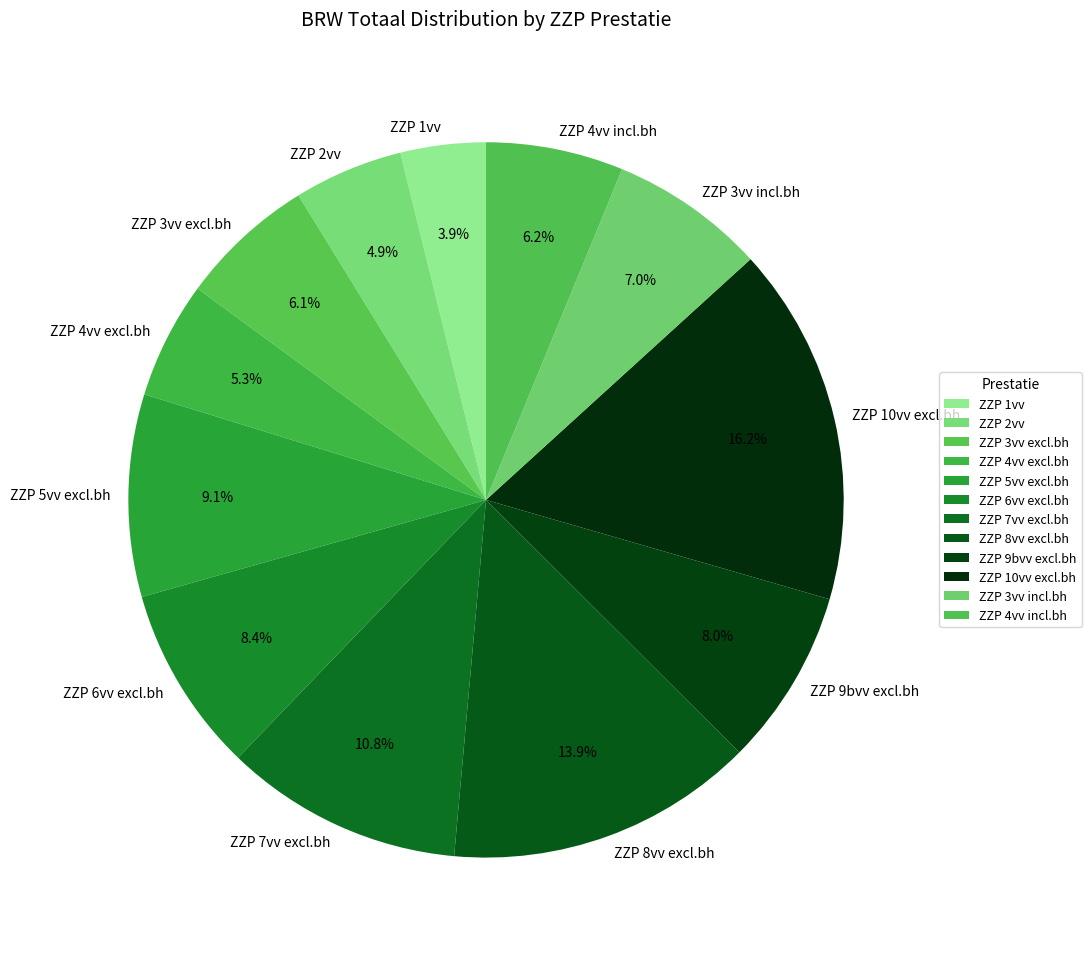

True or false: ZZP 6vv excl.bh accounts for 1% of the total.

False